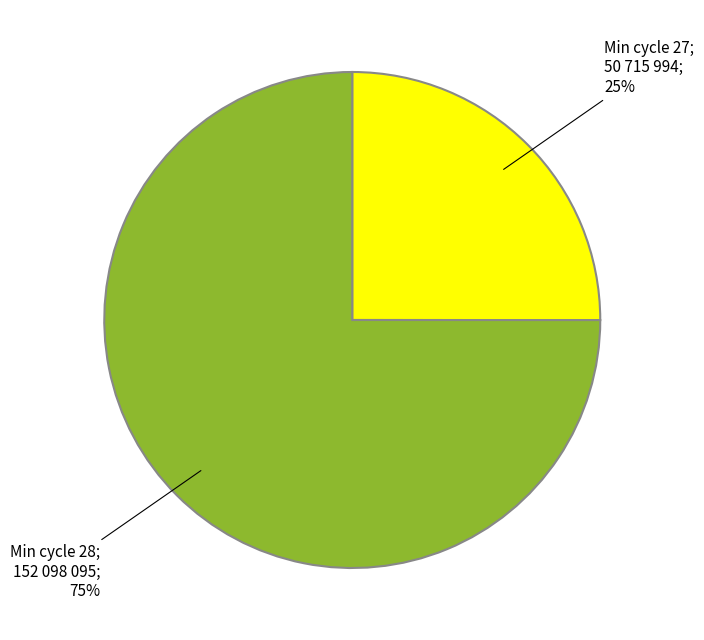

Is there a majority slice in this chart?

Yes